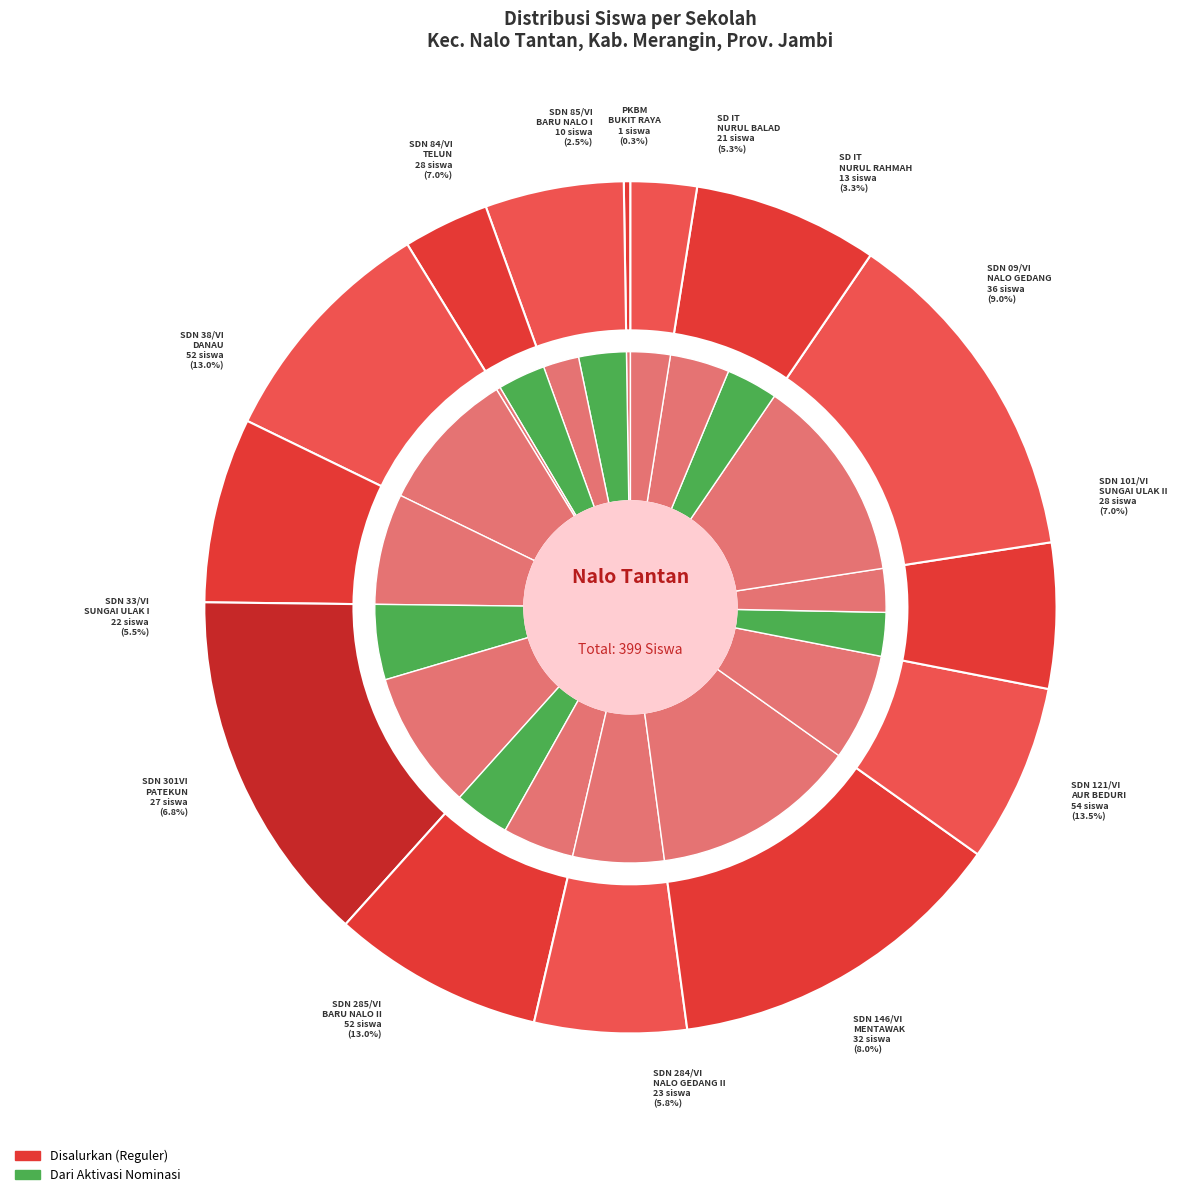

Is there any slice that represents more than half of the pie?

No